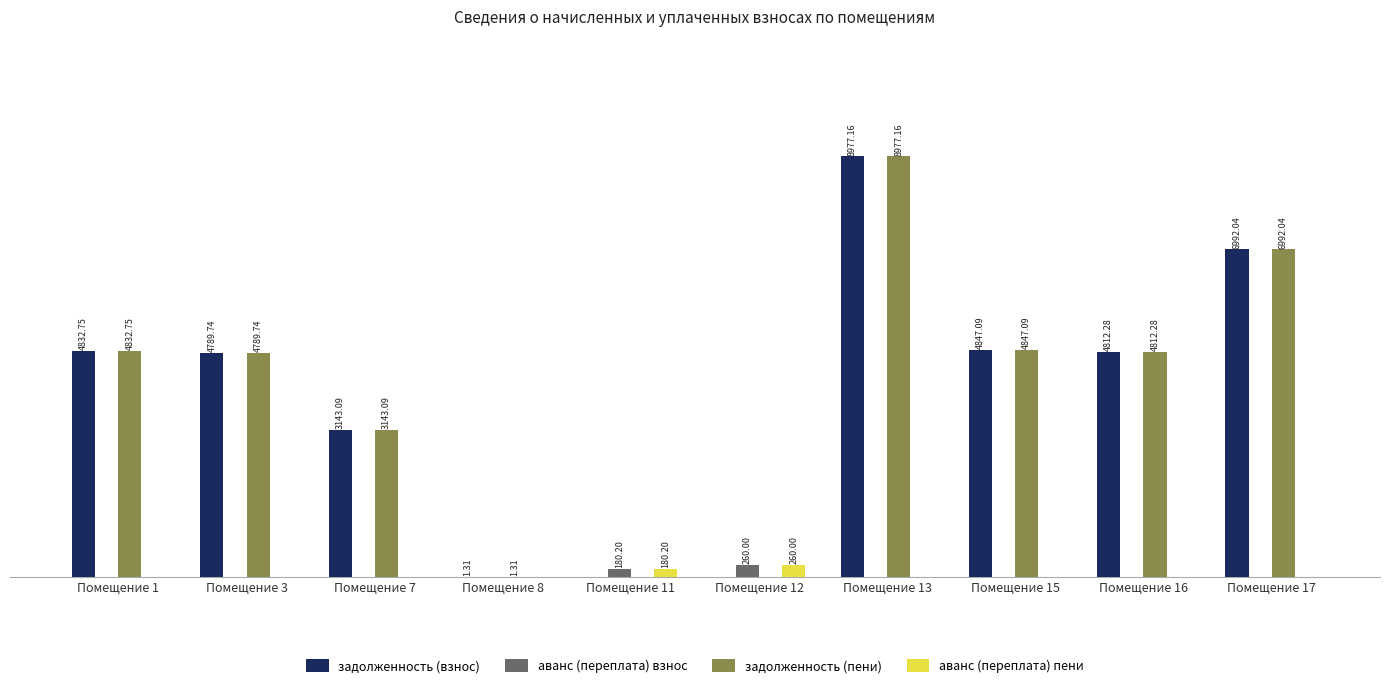

At which category is the sum across all series the highest?

Помещение 13